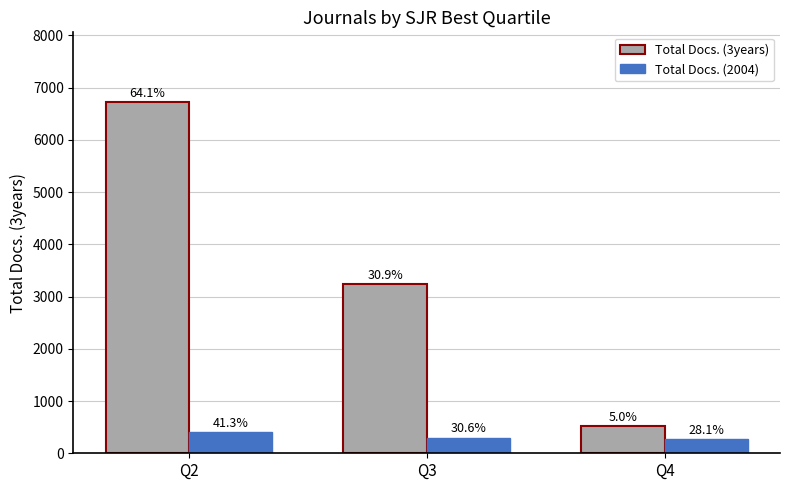

Reading right to left, transcribe all the data shown in this chart.

Total Docs. (3years): 520	3235	6717
Total Docs. (2004): 277	301	407